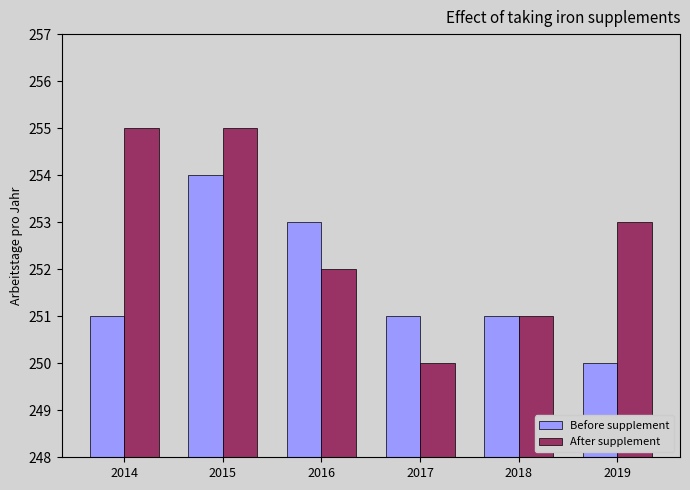

The After supplement series shows 423 at 2019. True or false?

False